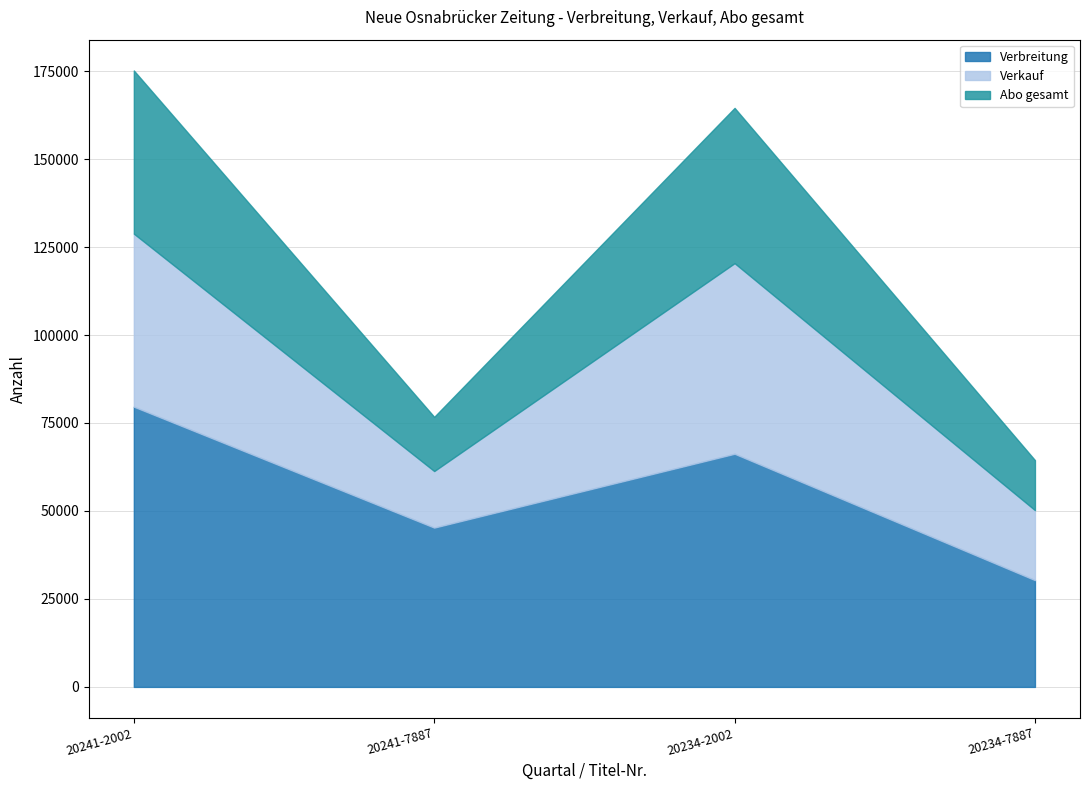

At which label does Verbreitung first exceed 66256?

20241-2002